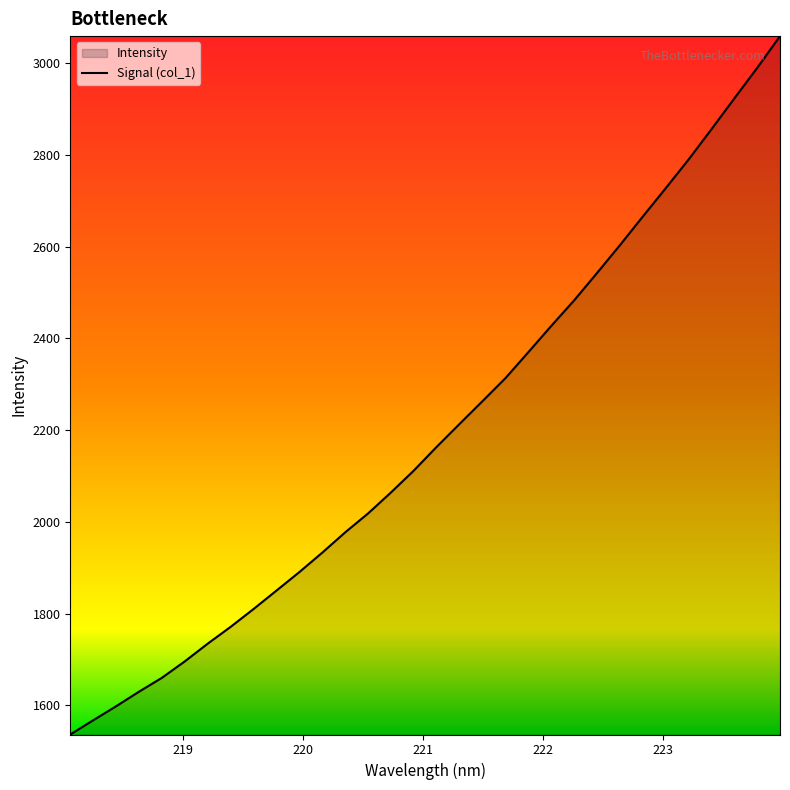

What is the smallest value displayed?

1536.5